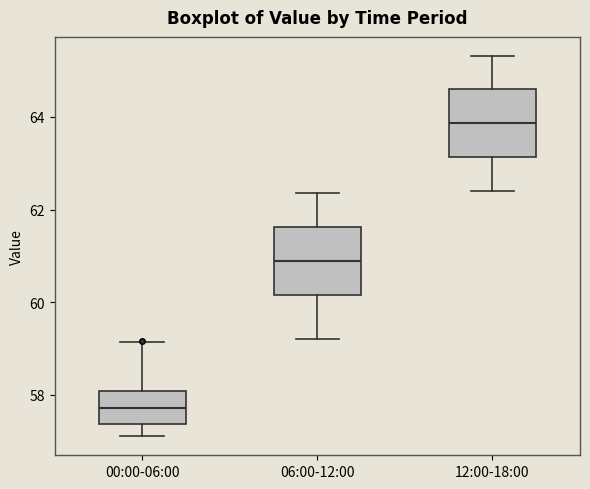

Reading left to right, transcribe this box plot: for each box, give where its median line is, the range the box spans, and where its two whiskers end, as read against the y-axis. The values are not printed on the chart, so give them approximately, as read against the axis.

00:00-06:00: median 57.8, box 57.4 to 58.0, whiskers 57.2 to 59.2
06:00-12:00: median 60.8, box 60.2 to 61.6, whiskers 59.2 to 62.4
12:00-18:00: median 63.8, box 63.2 to 64.6, whiskers 62.4 to 65.4